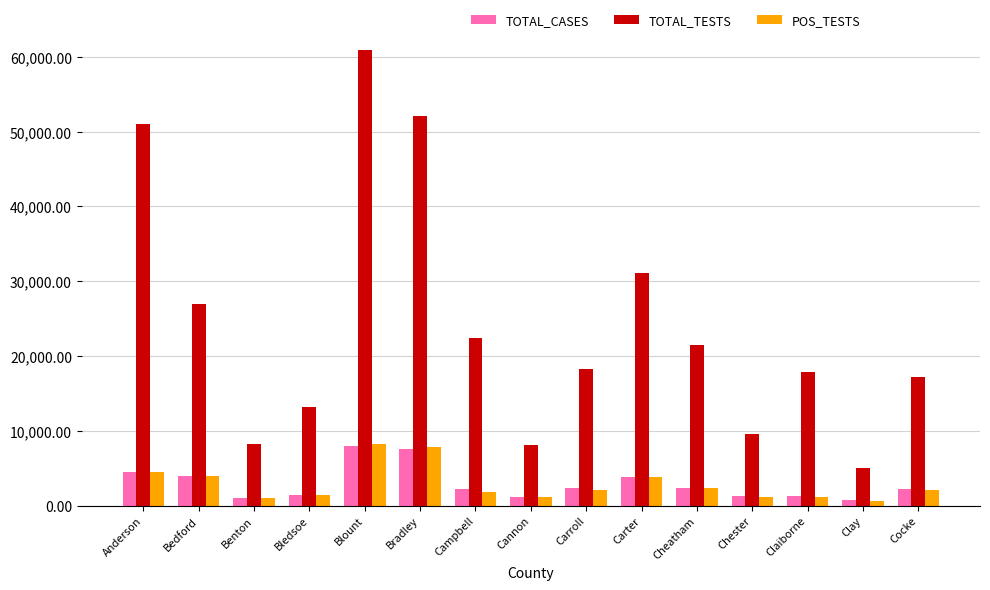

Between Bledsoe and Chester, which series saw the biggest shift?

TOTAL_TESTS